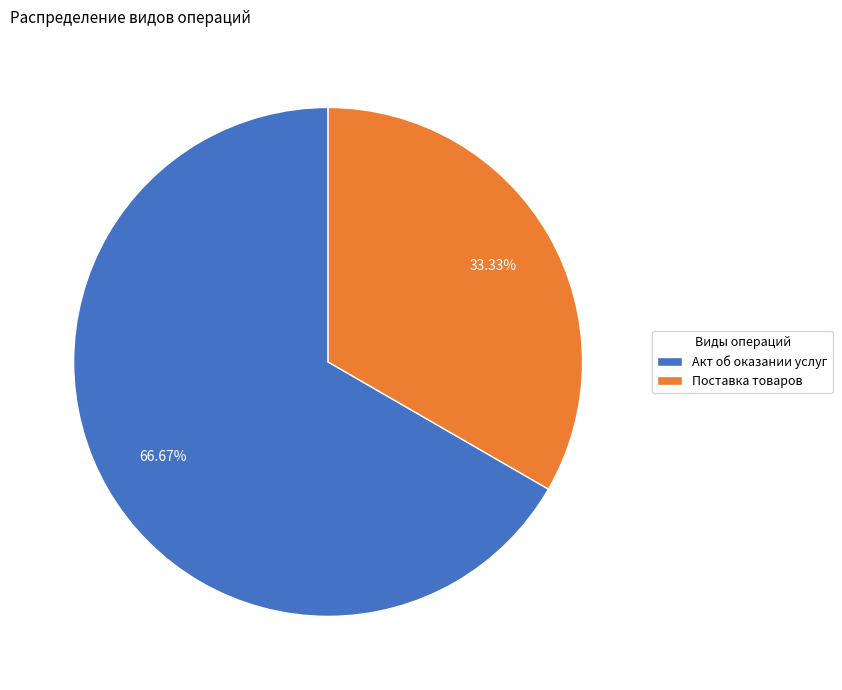

Count the number of slices in the pie.

2